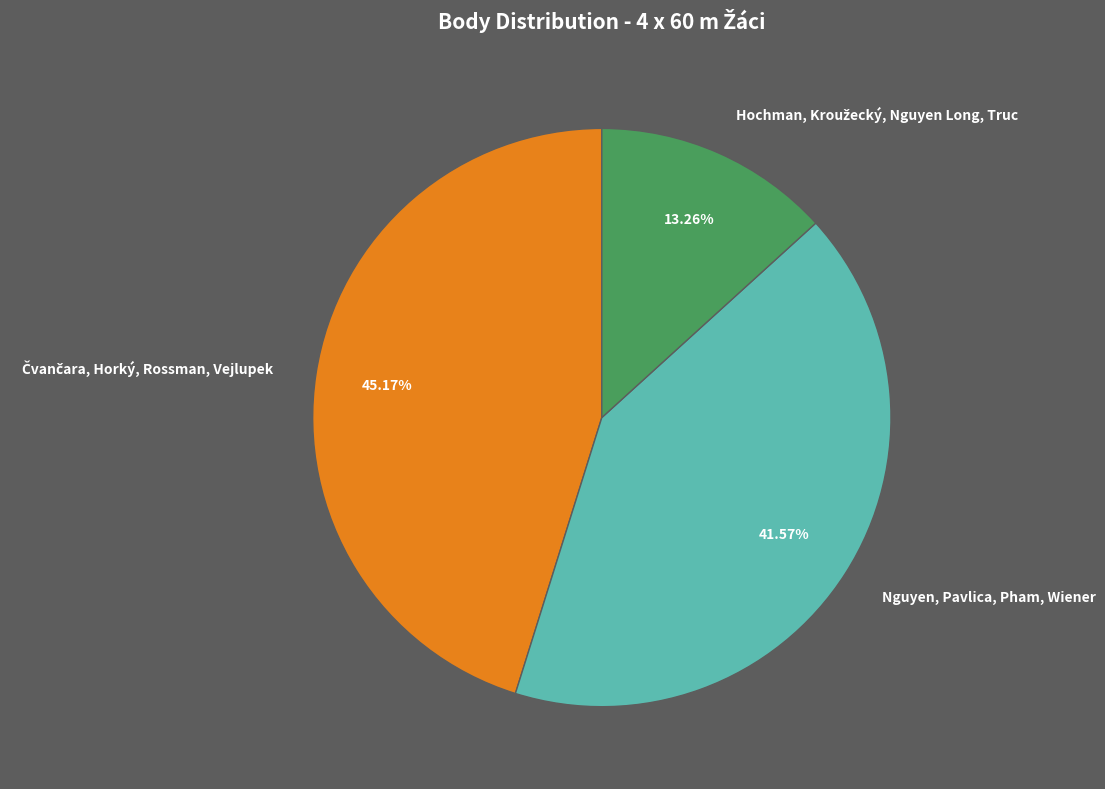

Does any single category account for the majority?

No